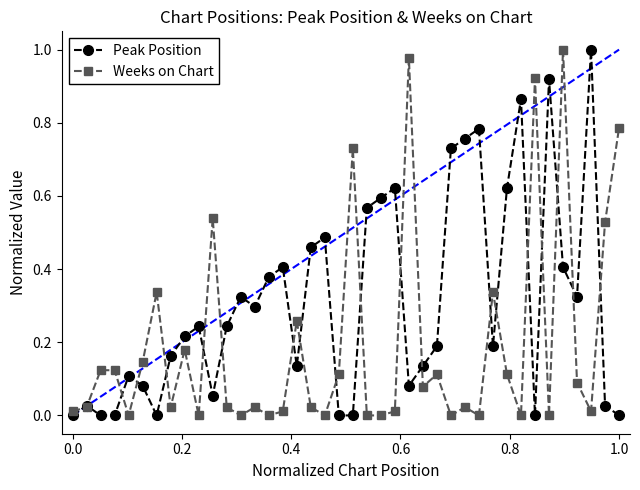

Rank the series by their average value, from highest to lowest.

Peak Position, Weeks on Chart